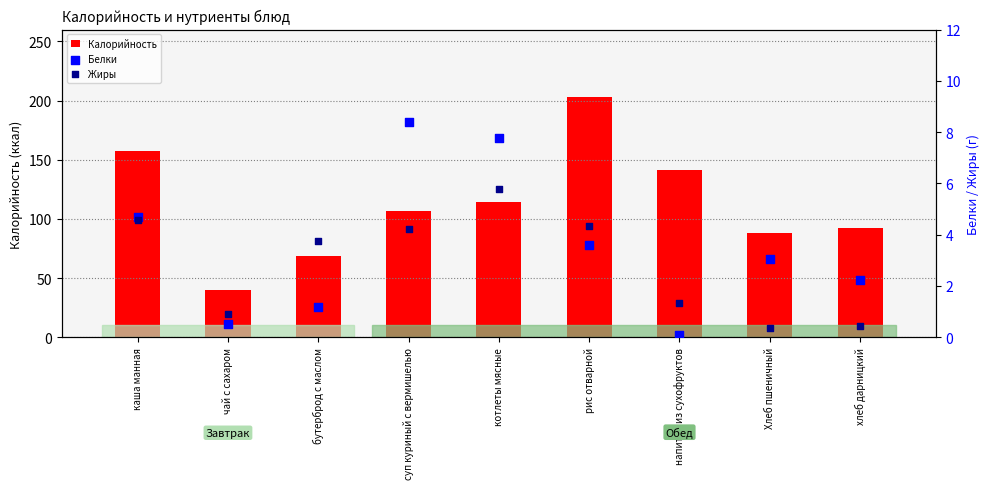

At how many categories does at least one series exceed 88?

6